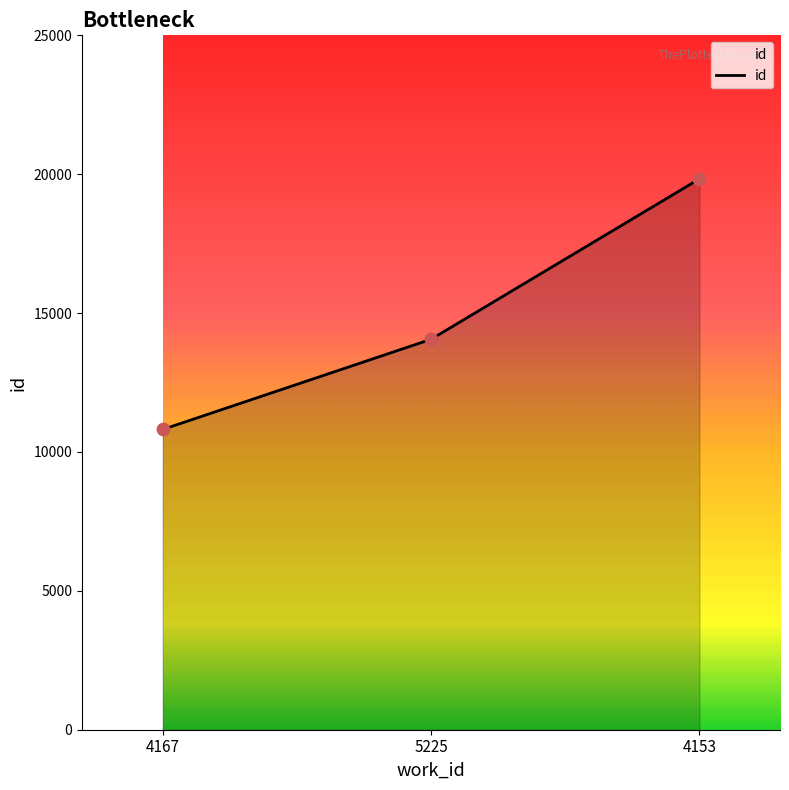

What is the ratio of the value at 4167 to the value at 4153?

0.5